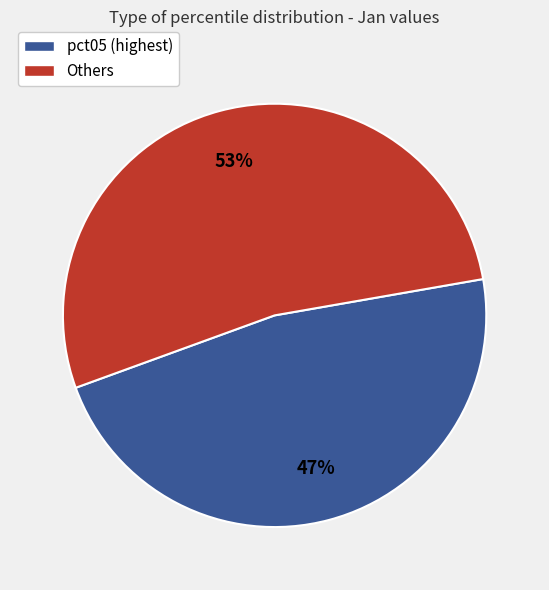

True or false: Others accounts for 53% of the total.

True